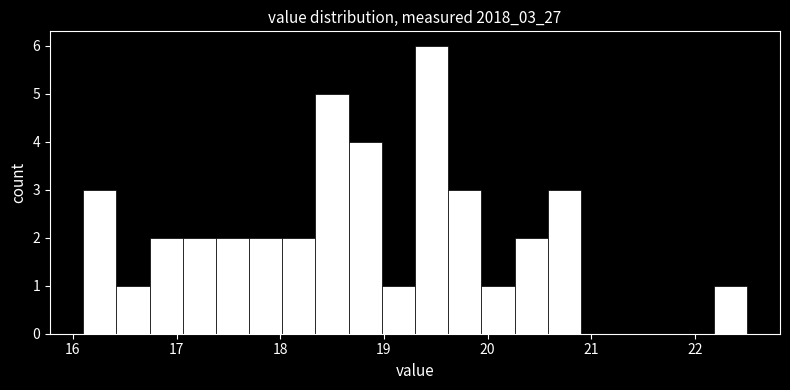

Around what value on the x-axis is the tallest bar? Give the approximate position of its centre, as read against the axis.

19.5